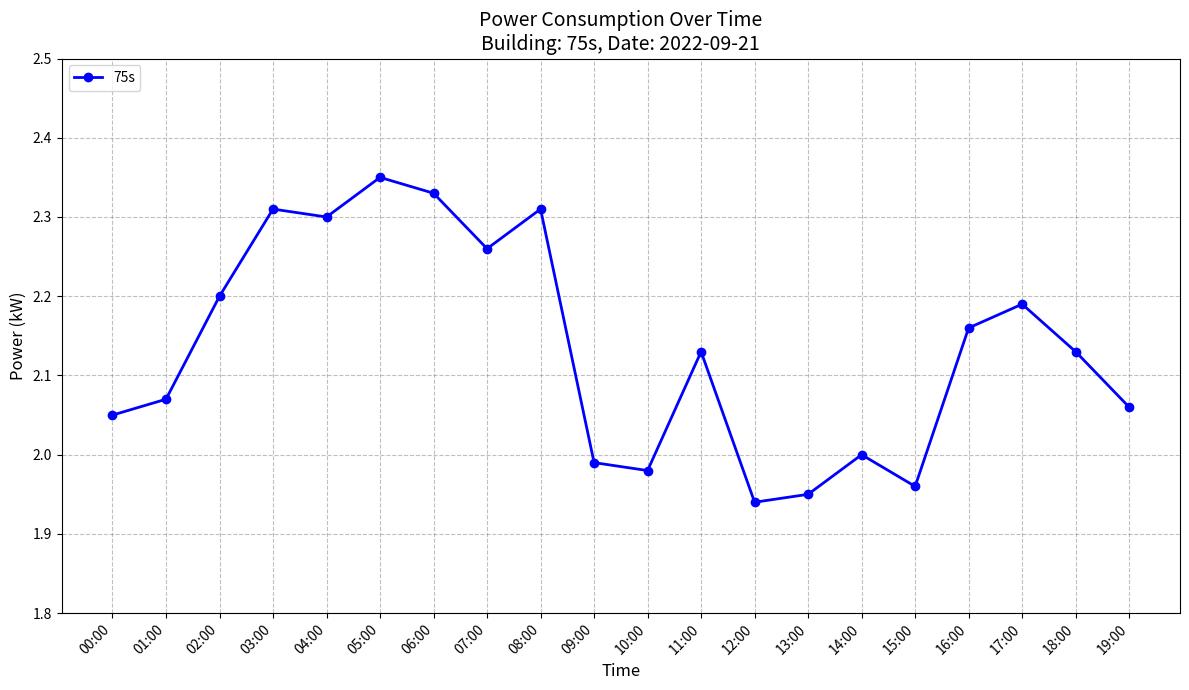

The value at 00:00 is 2.0. True or false?

True